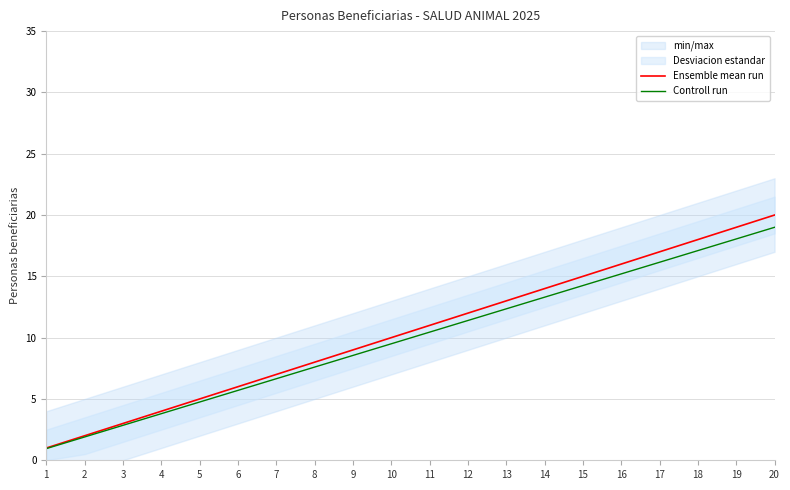

Reading right to left, transcribe all the data shown in this chart.

Ensemble mean run: 20.0	19.0	18.0	17.0	16.0	15.0	14.0	13.0	12.0	11.0	10.0	9.0	8.0	7.0	6.0	5.0	4.0	3.0	2.0	1.0
Controll run: 19.0	18.1	17.1	16.1	15.2	14.2	13.3	12.3	11.4	10.4	9.5	8.5	7.6	6.6	5.7	4.8	3.8	2.8	1.9	0.9